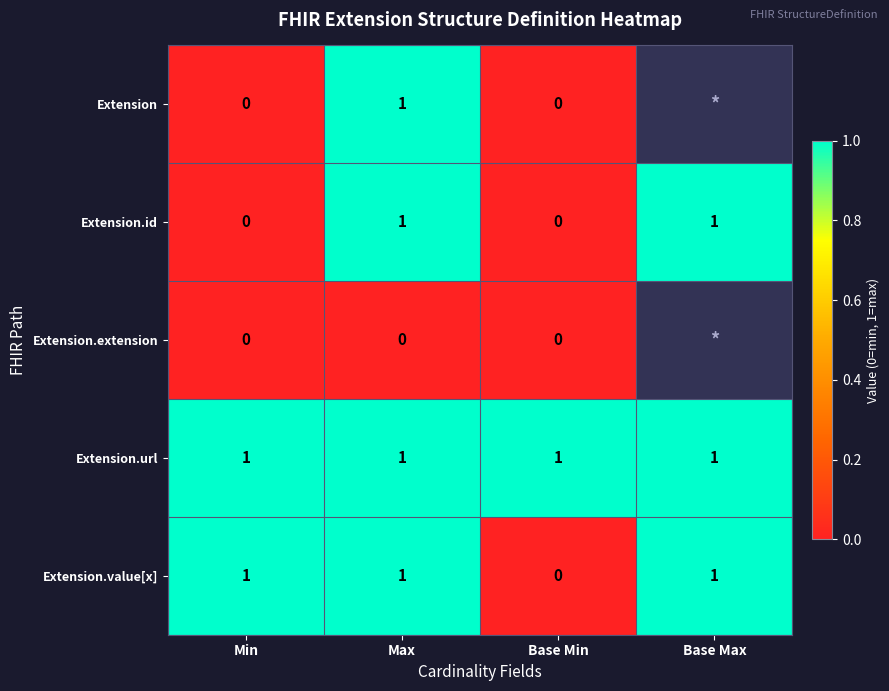

The Extension.id series shows 1.7 at Max. True or false?

False